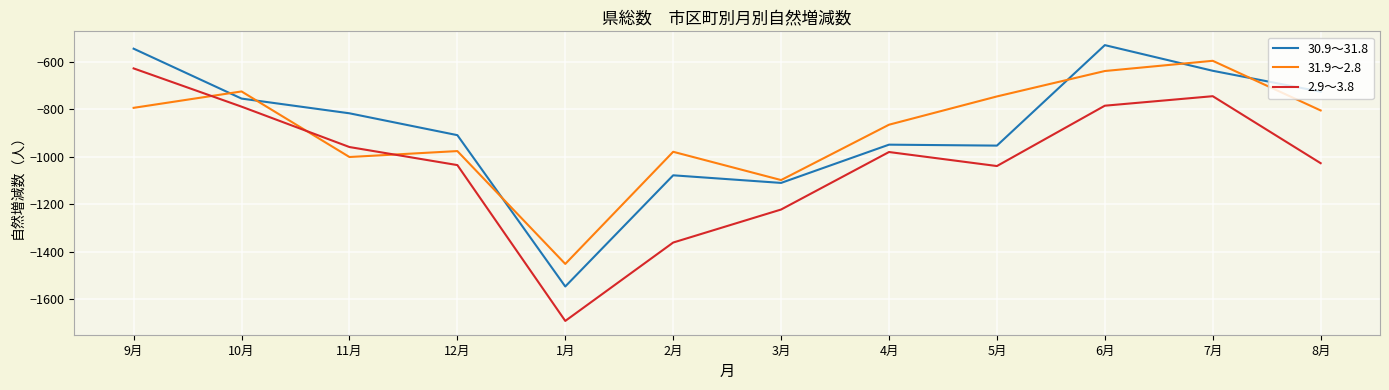

What is the smallest value displayed?

-1691